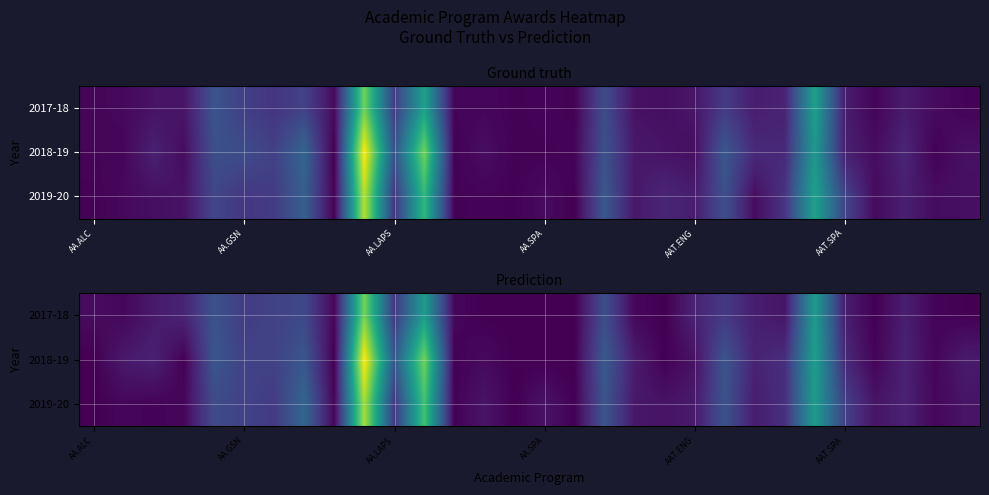

What is the total value across all series at 19?

9.2